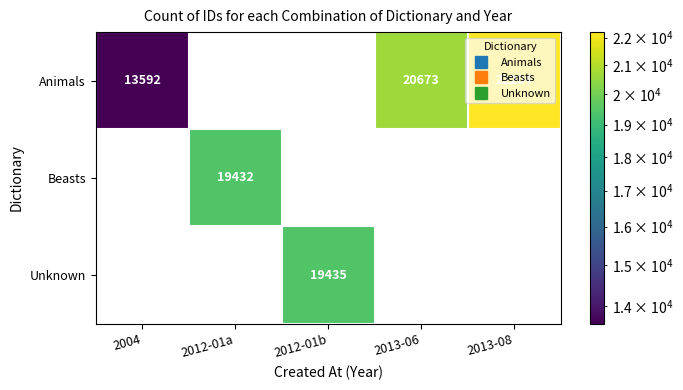

What is the minimum value shown in the chart?

13592.0